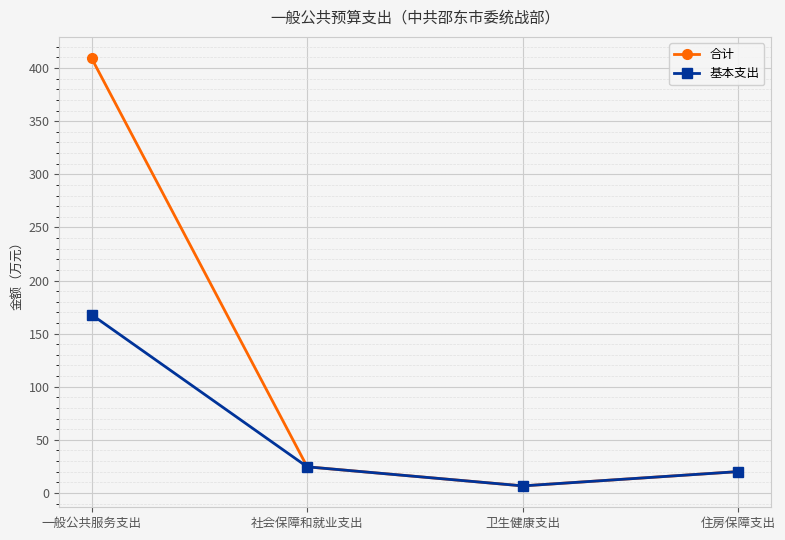

The value of 基本支出 at 社会保障和就业支出 is 24.6. True or false?

True